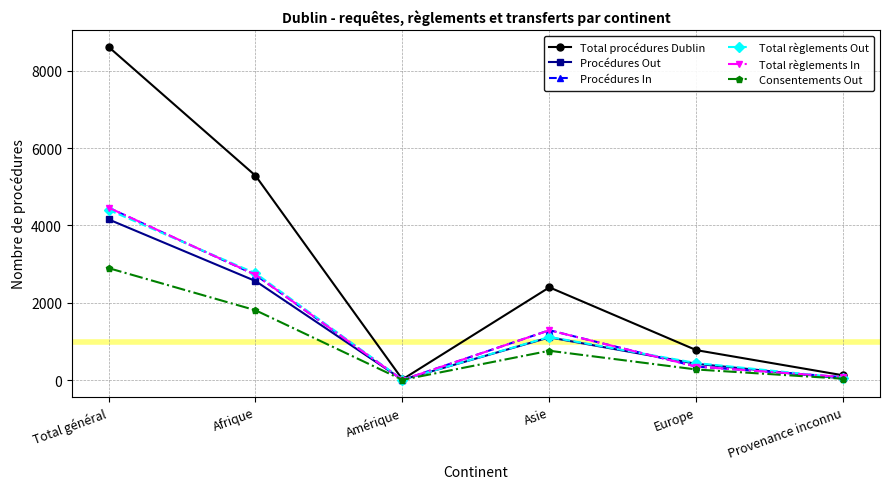

What is the total value across all series at Total général?

28992